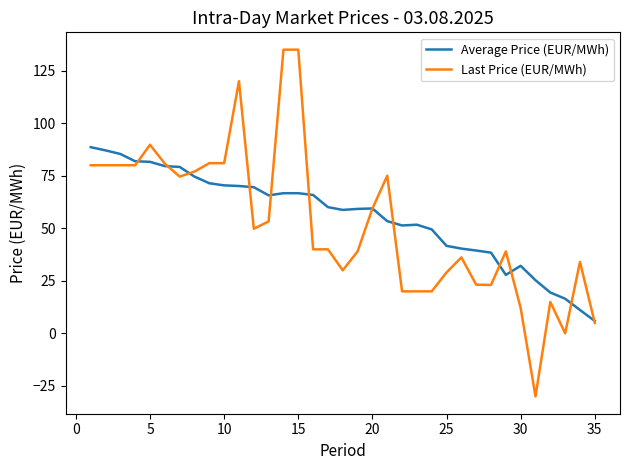

What is the maximum value for Average Price (EUR/MWh)?

88.6